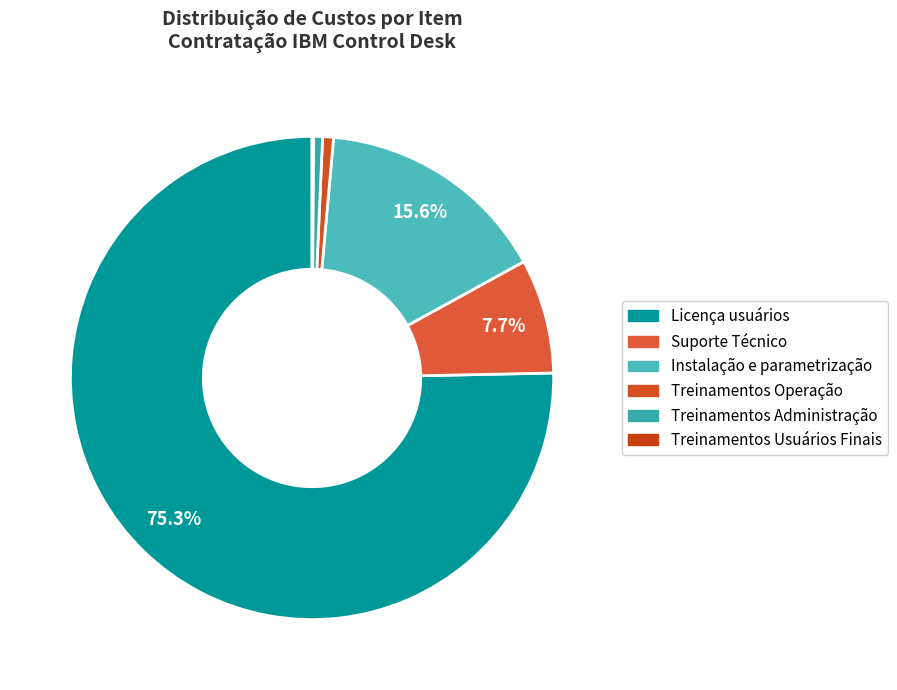

Which category has the smallest portion of the pie?

Treinamentos Usuários Finais